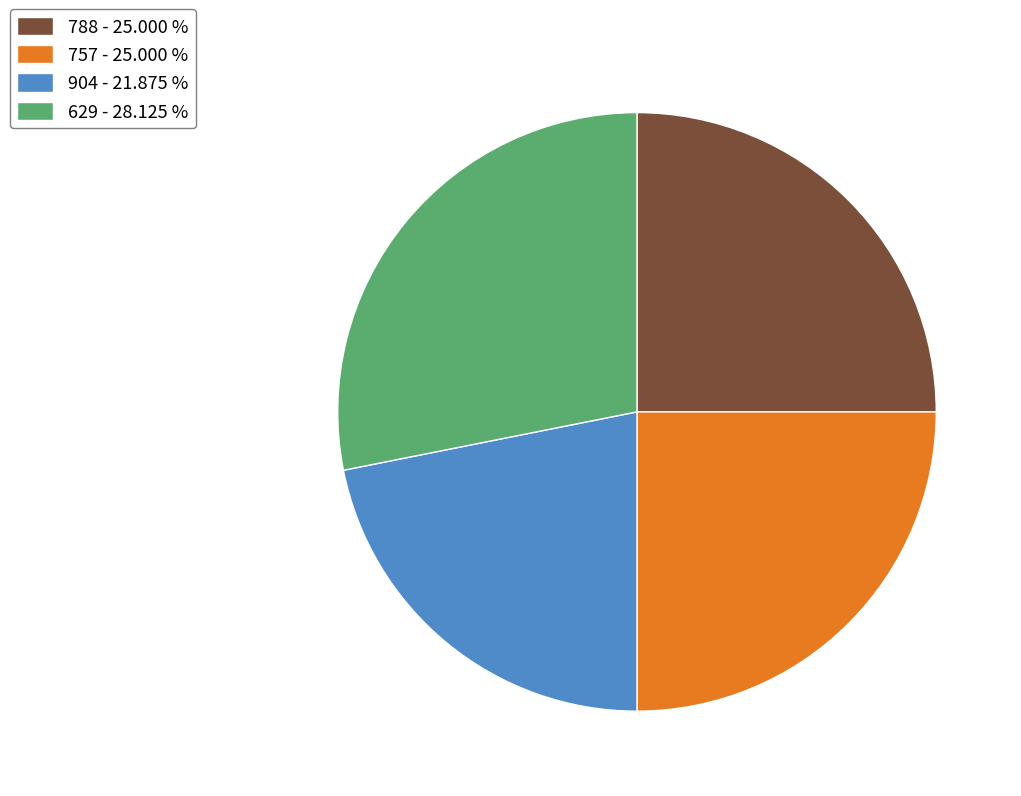

Combined, do 788 and 629 account for over 50%?

Yes